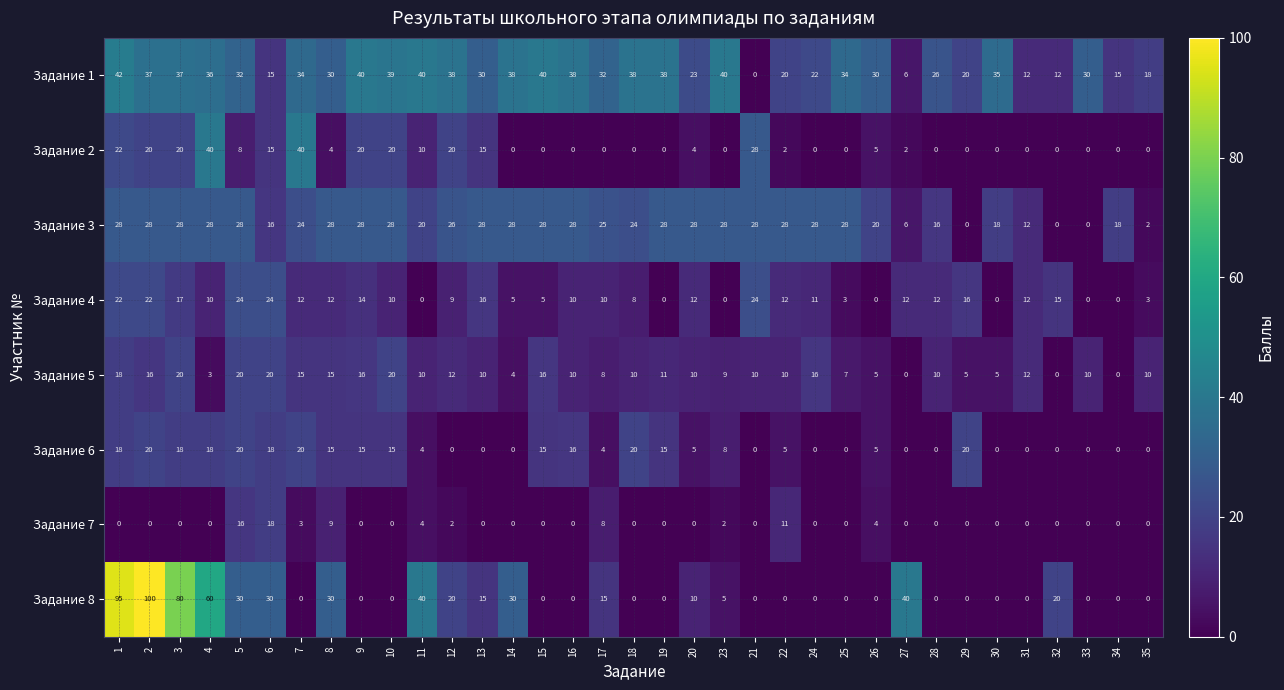

What is the spread (max minus min) of values at 27?

40